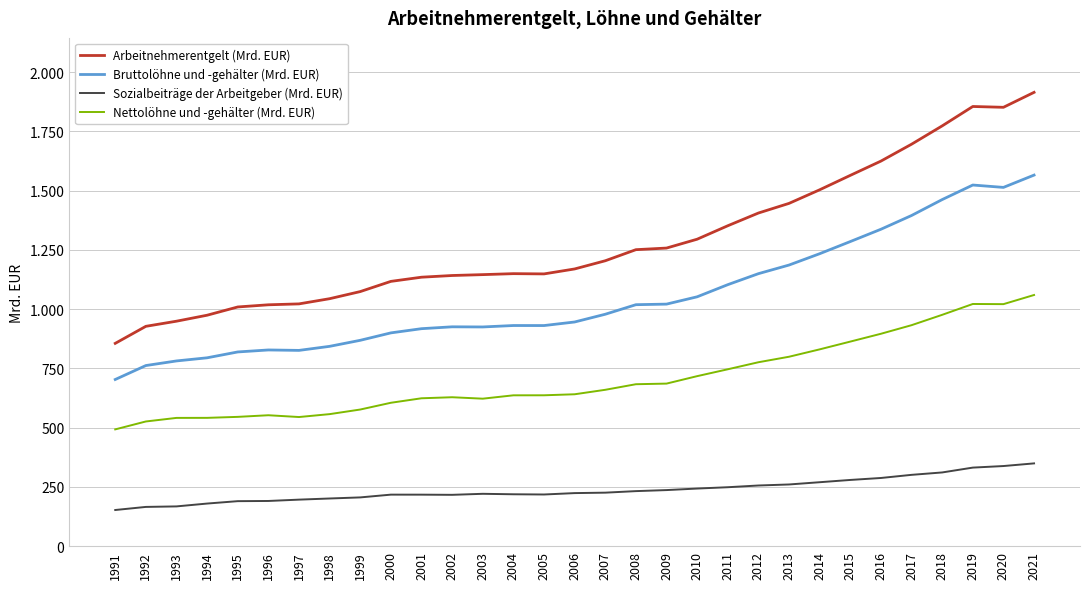

What is the difference between the highest and lowest values at 2021?

1566.0